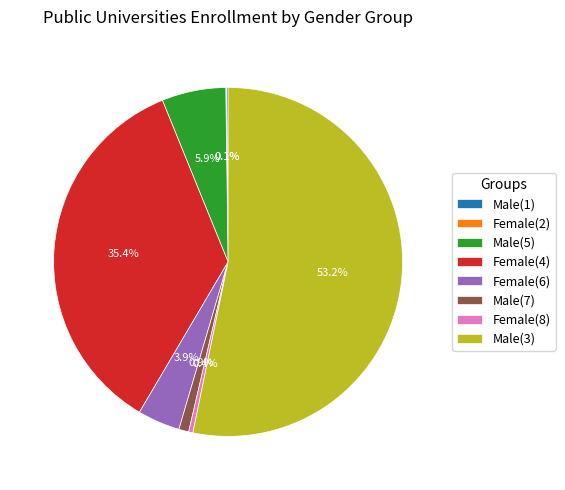

True or false: Female(8) accounts for 0% of the total.

True